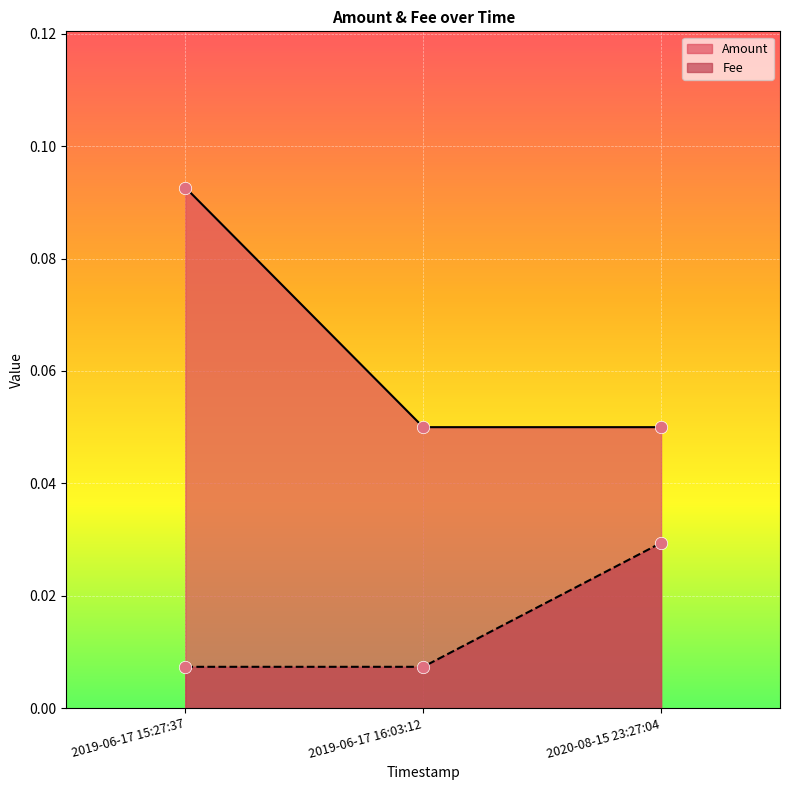

What is the total value across all series at 2019-06-17 15:27:37?

0.1